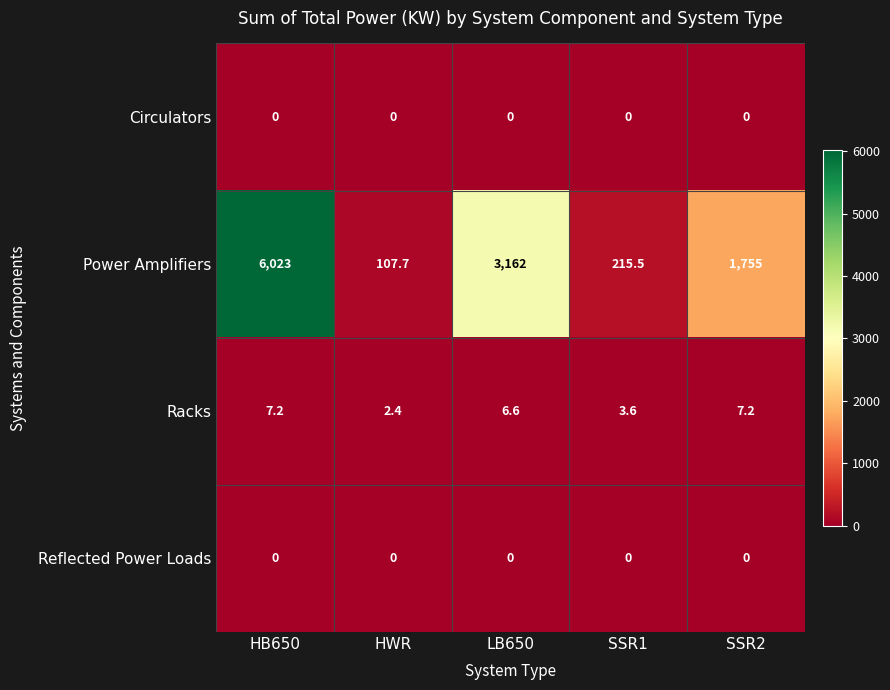

What is the spread (max minus min) of values at LB650?

3162.0